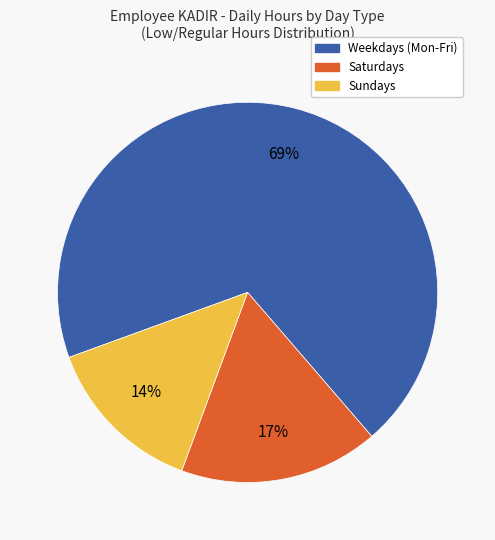

The Saturdays slice represents 27% of the pie. True or false?

False